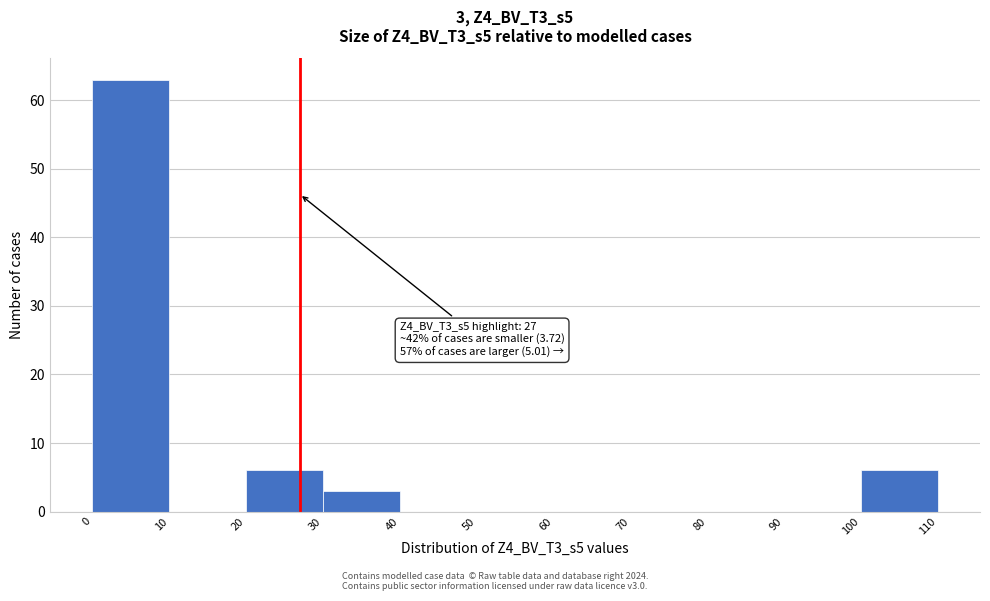

Which range on the x-axis has the tallest bar?

0 to 10